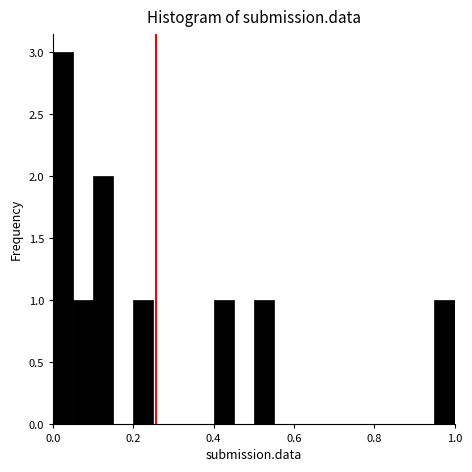

Around what value on the x-axis is the tallest bar? Give the approximate position of its centre, as read against the axis.

0.02